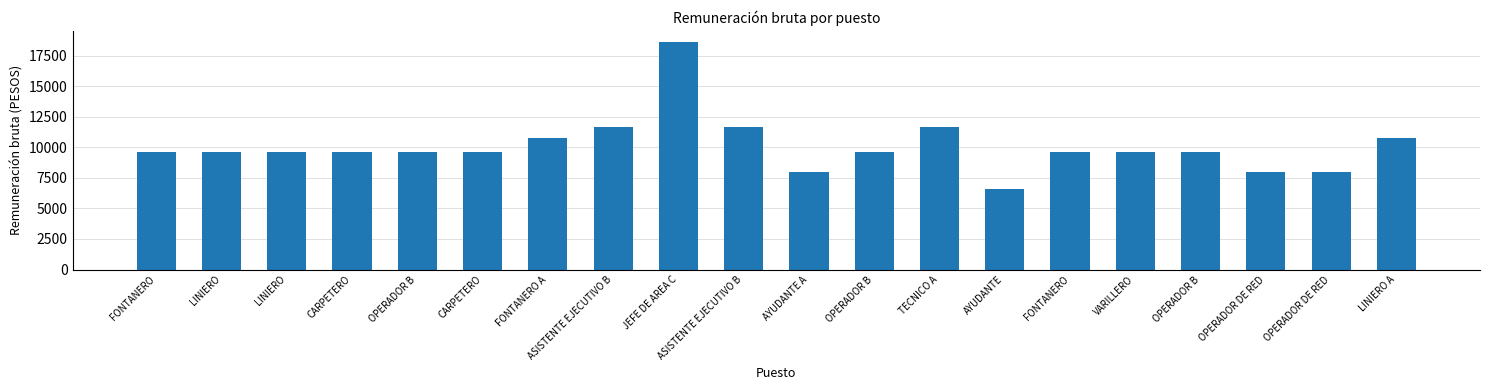

Reading right to left, what are all the values shown in this chart?

LINIERO A=10718.4	OPERADOR DE RED=8004.9	OPERADOR DE RED=8004.9	OPERADOR B=9597.3	VARILLERO=9597.3	FONTANERO=9597.3	AYUDANTE=6596.2	TECNICO A=11669.3	OPERADOR B=9597.3	AYUDANTE A=8004.9	ASISTENTE EJECUTIVO B=11669.3	JEFE DE AREA C=18591.4	ASISTENTE EJECUTIVO B=11669.3	FONTANERO A=10718.4	CARPETERO=9597.3	OPERADOR B=9597.3	CARPETERO=9597.3	LINIERO=9597.3	LINIERO=9597.3	FONTANERO=9597.3